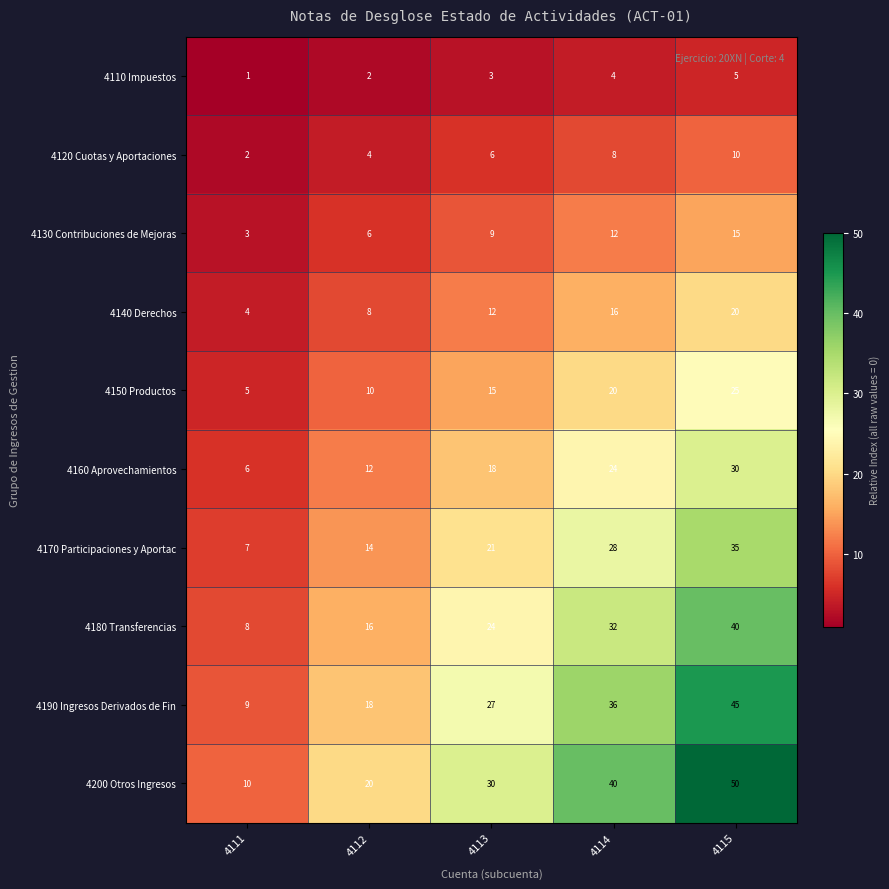

What is the maximum value shown in the chart?

50